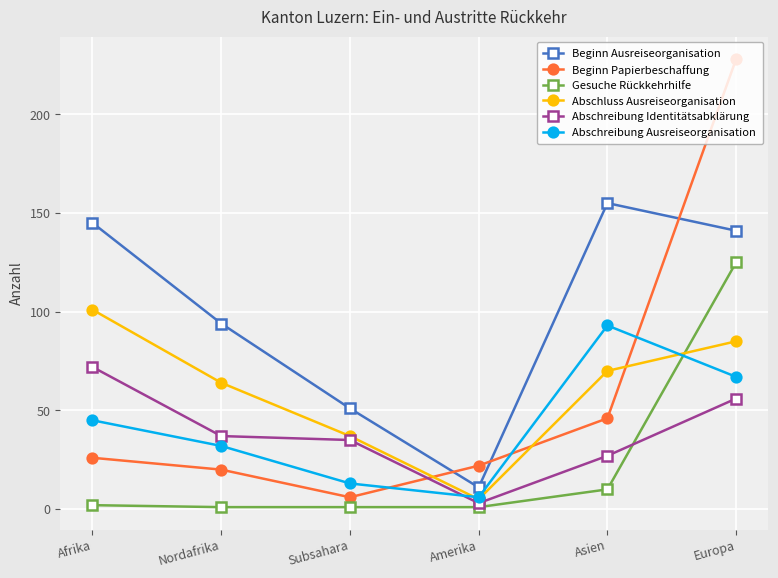

What is the difference between the maximum and minimum values in the Abschluss Ausreiseorganisation series?

96